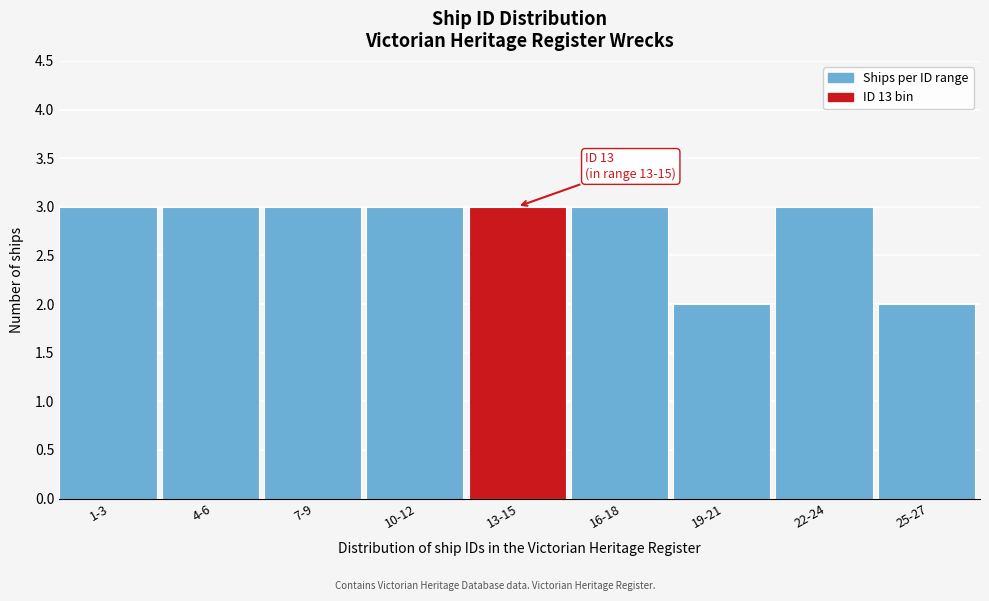

Reading left to right, list all the values displayed in this chart.

1-3=3	4-6=3	7-9=3	10-12=3	13-15=3	16-18=3	19-21=2	22-24=3	25-27=2